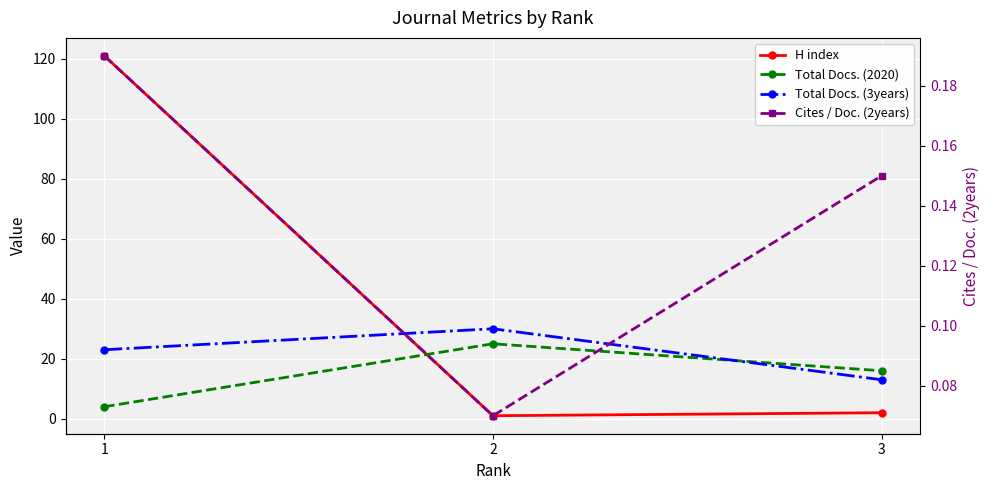

How many lines are shown in the chart?

4